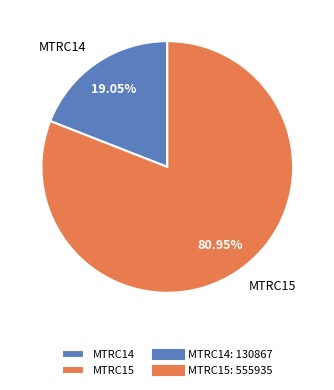

To the nearest percent, what percentage of the pie is MTRC14?

19%